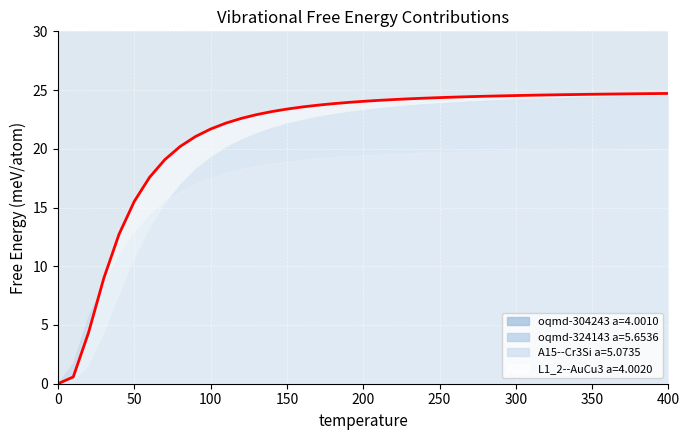

How many lines are shown in the chart?

4